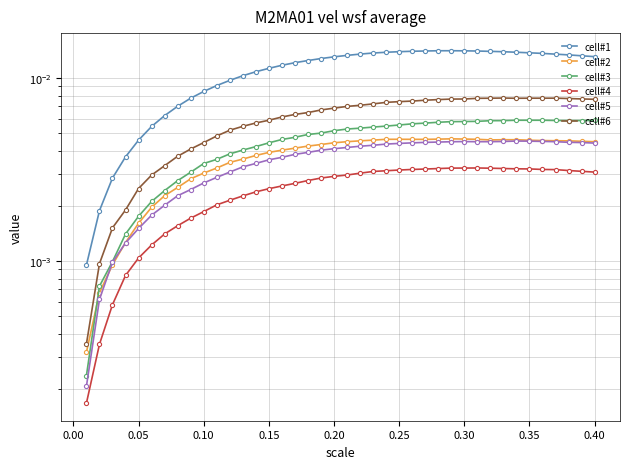

True or false: cell#1 and cell#2 cross at least once.

False